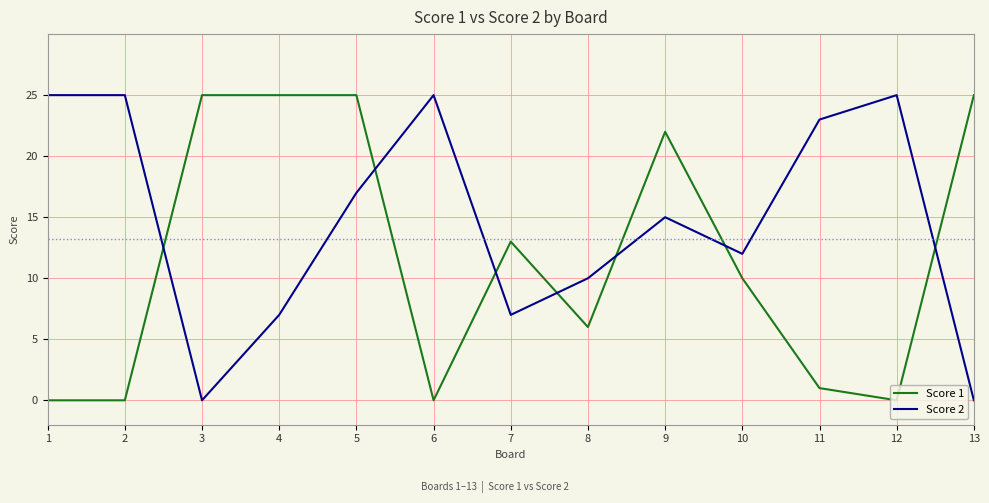

What is the spread (max minus min) of values at 12?

25